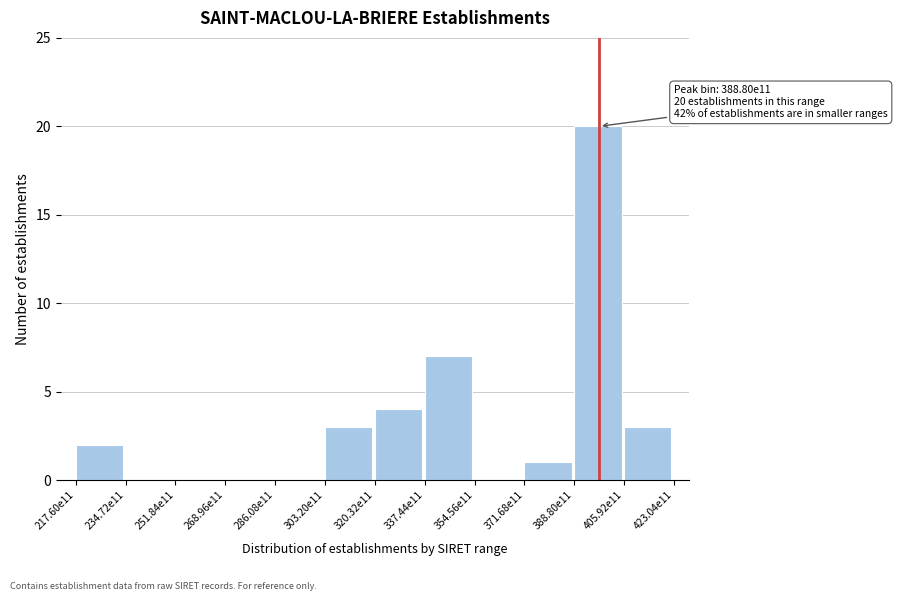

Reading left to right, list all the values displayed in this chart.

217.60e11=2	234.72e11=0	251.84e11=0	268.96e11=0	286.08e11=0	303.20e11=3	320.32e11=4	337.44e11=7	354.56e11=0	371.68e11=1	388.80e11=20	405.92e11=3